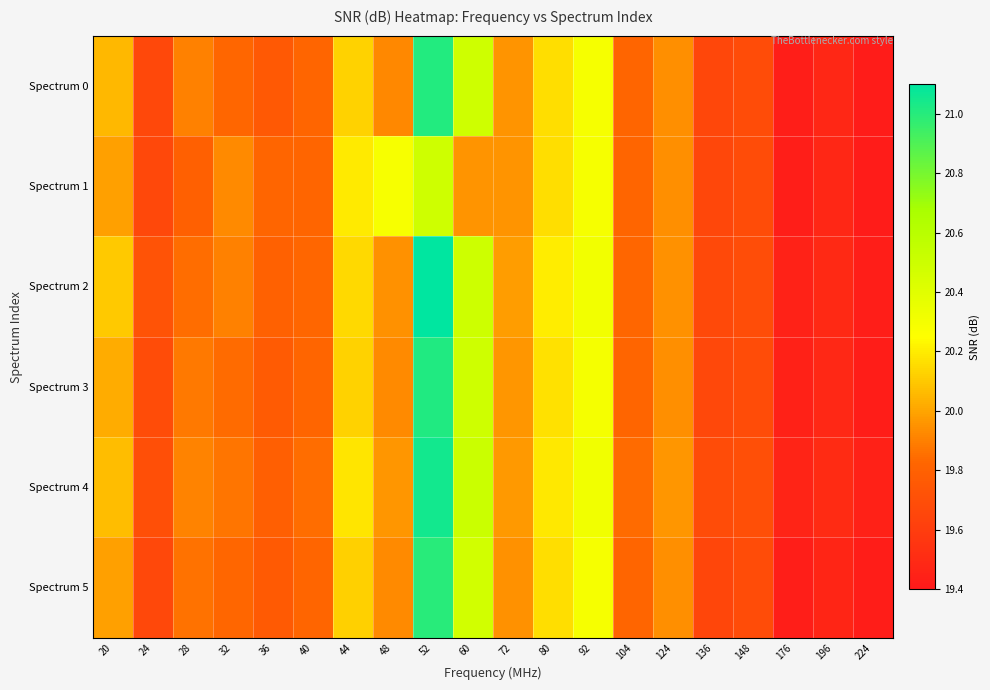

What is the total value across all series at 32?

119.2